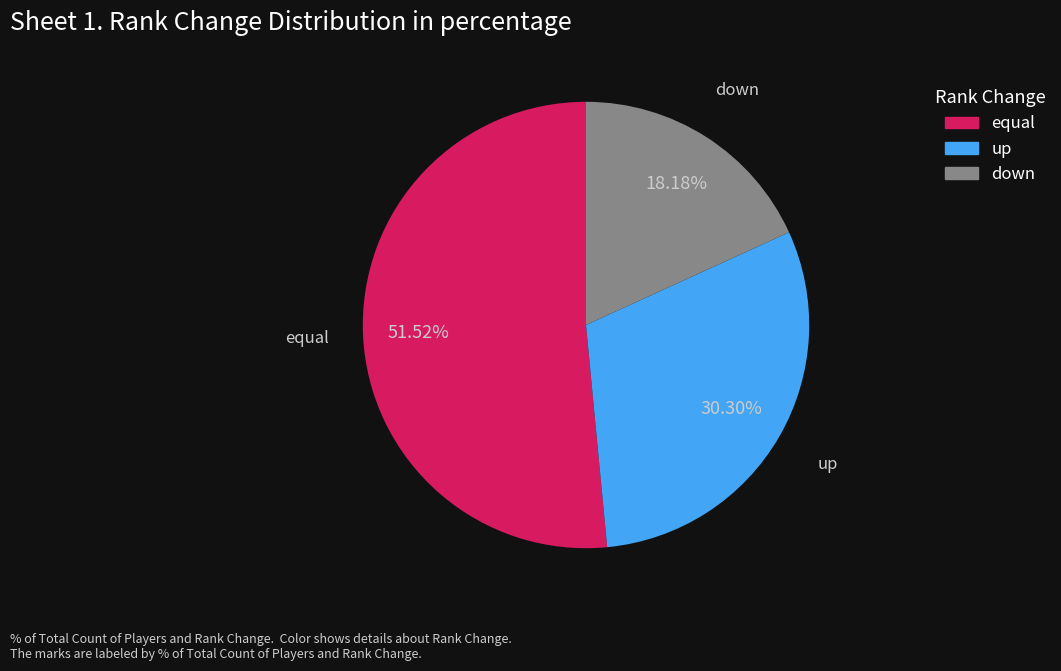

Rank the categories by value from highest to lowest.

equal, up, down